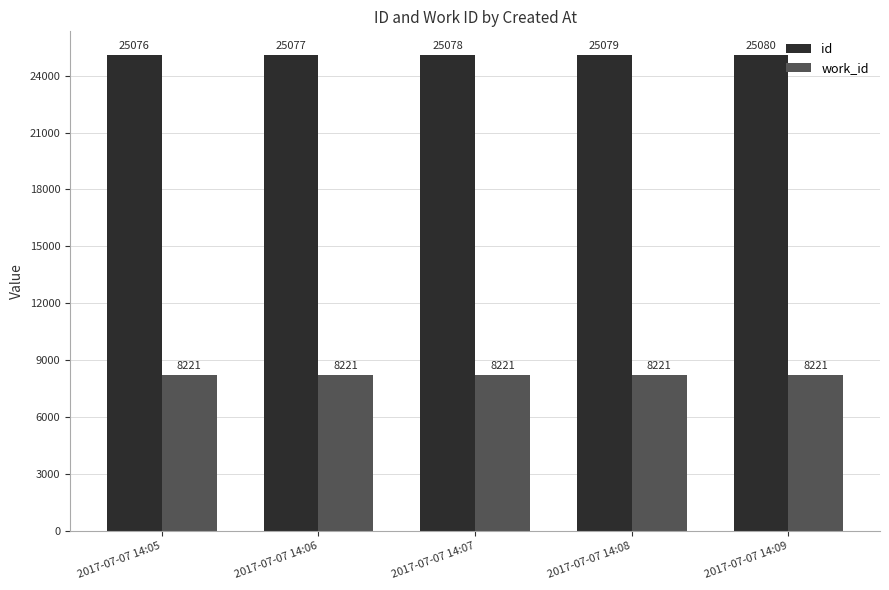

True or false: work_id has a value of 14199 at 2017-07-07 14:09.

False